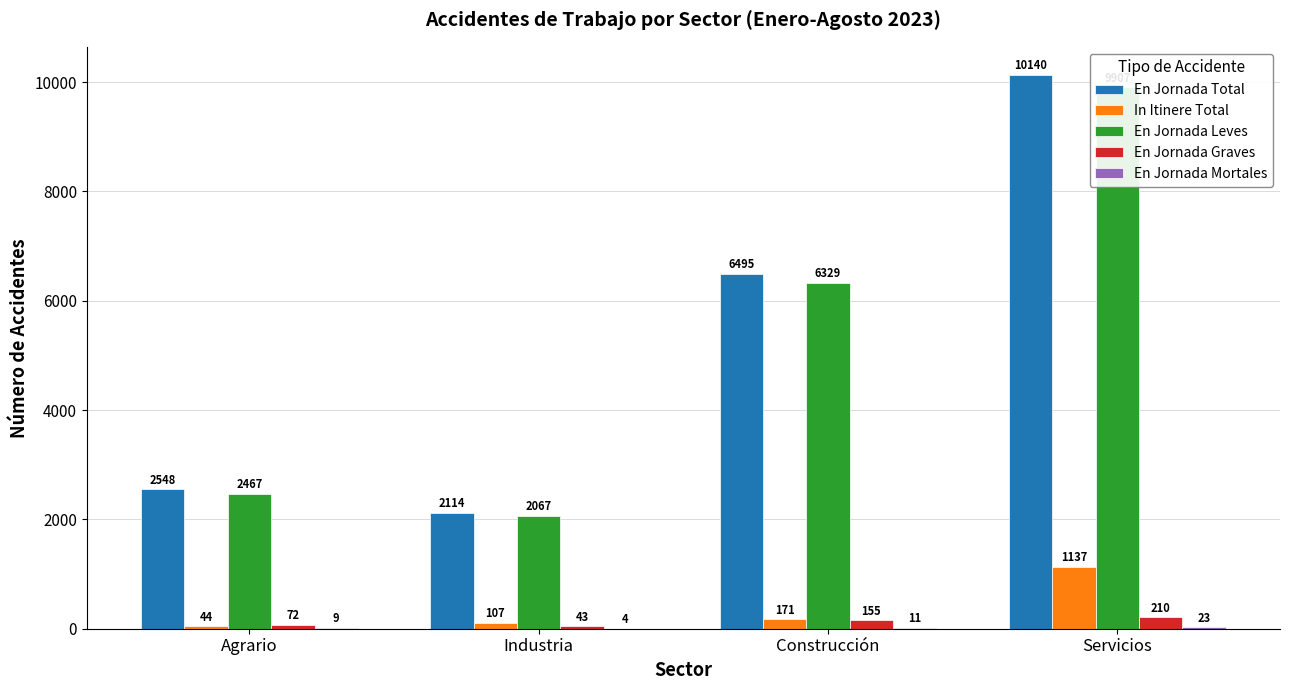

Which series has the widest spread of values?

En Jornada Total